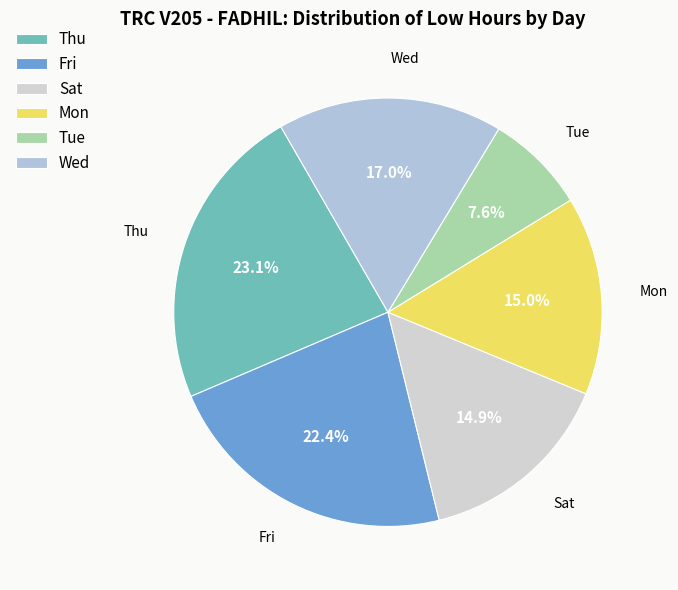

What is the ratio of the value at Mon to the value at Wed?

0.9